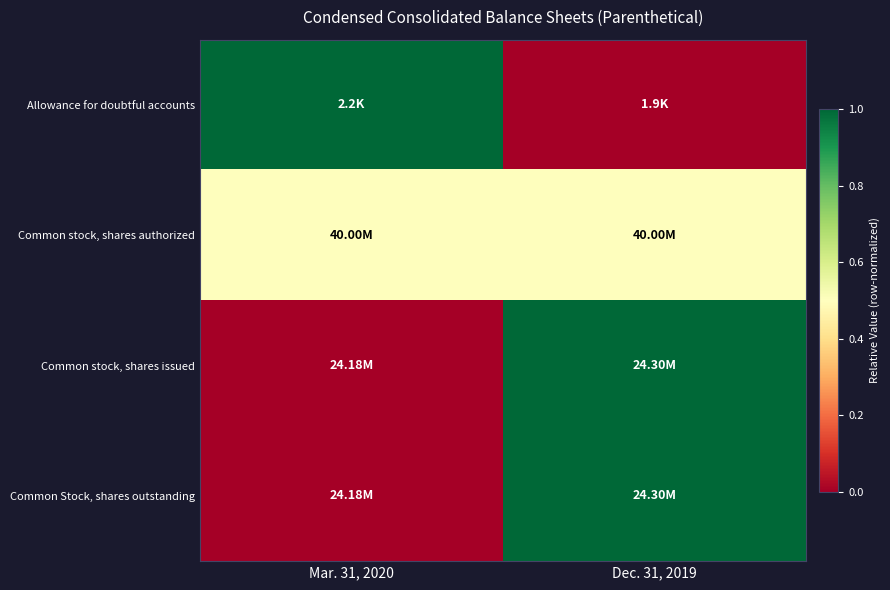

Which has a higher value, Mar. 31, 2020 or Dec. 31, 2019?

Mar. 31, 2020